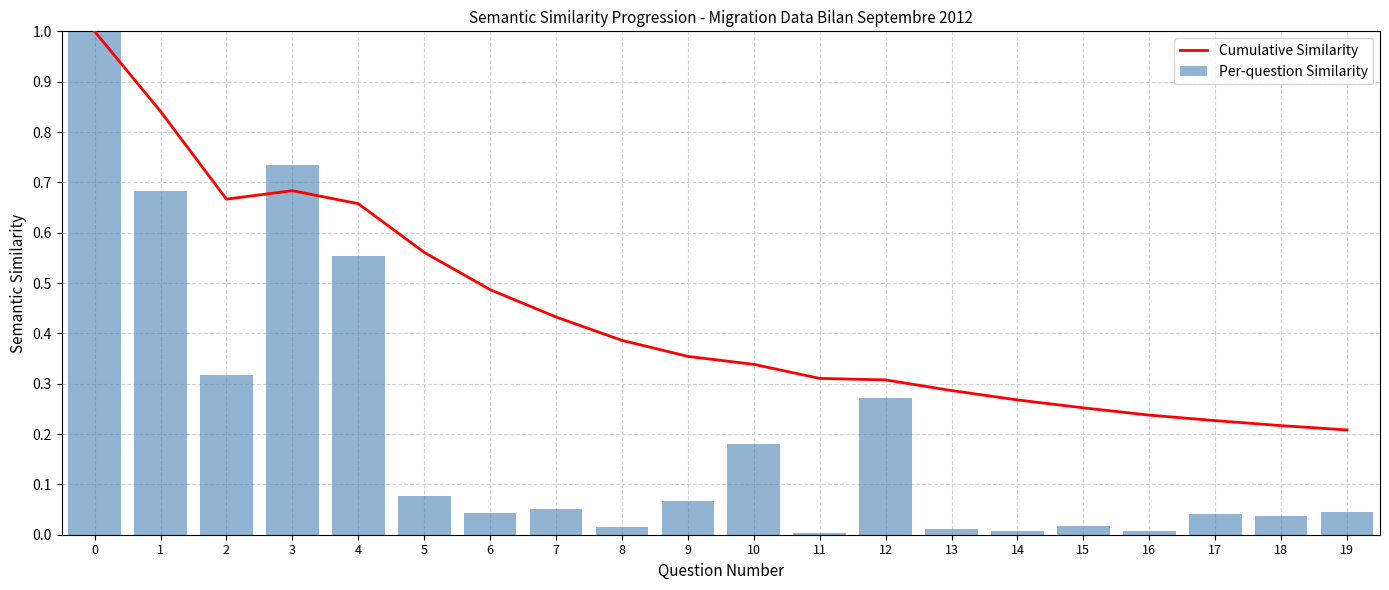

Rank the series by their maximum value, from highest to lowest.

Cumulative Similarity, Per-question Similarity